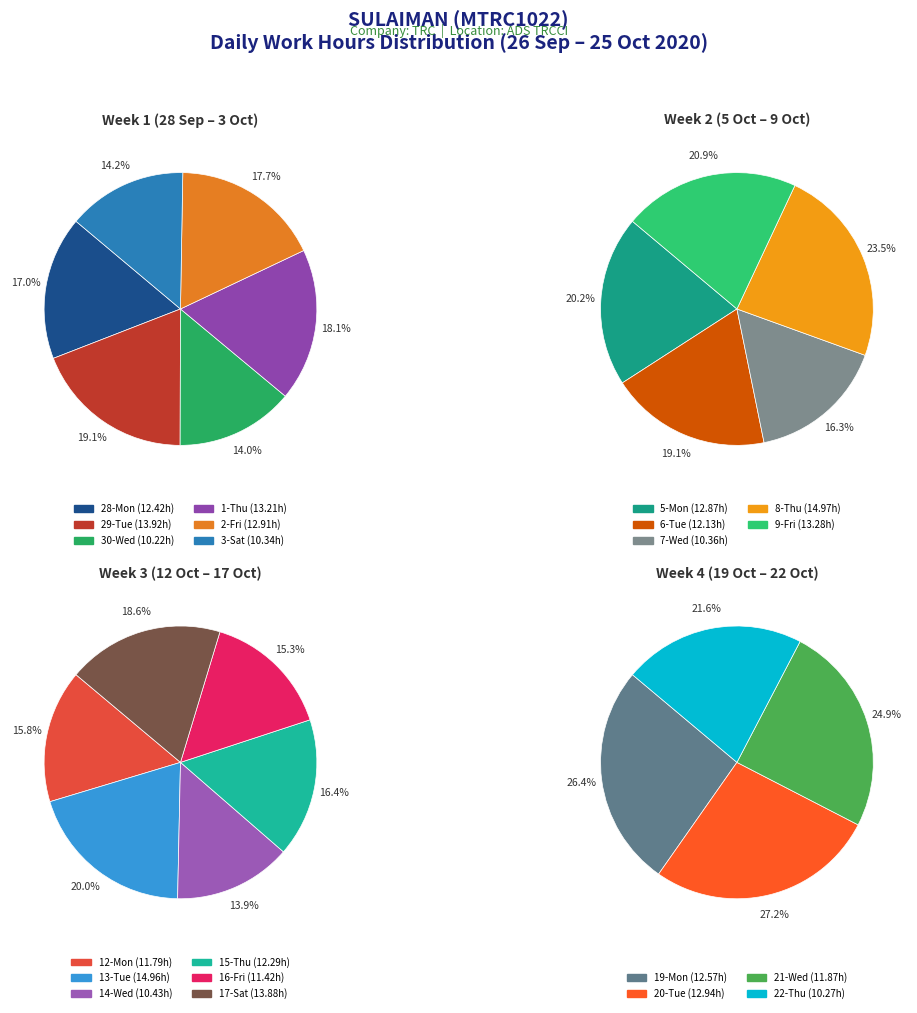

Rank the categories by value from lowest to highest.

30-Wed, 22-Thu, 3-Sat, 7-Wed, 14-Wed, 16-Fri, 12-Mon, 21-Wed, 6-Tue, 15-Thu, 28-Mon, 19-Mon, 5-Mon, 2-Fri, 20-Tue, 1-Thu, 9-Fri, 17-Sat, 29-Tue, 13-Tue, 8-Thu